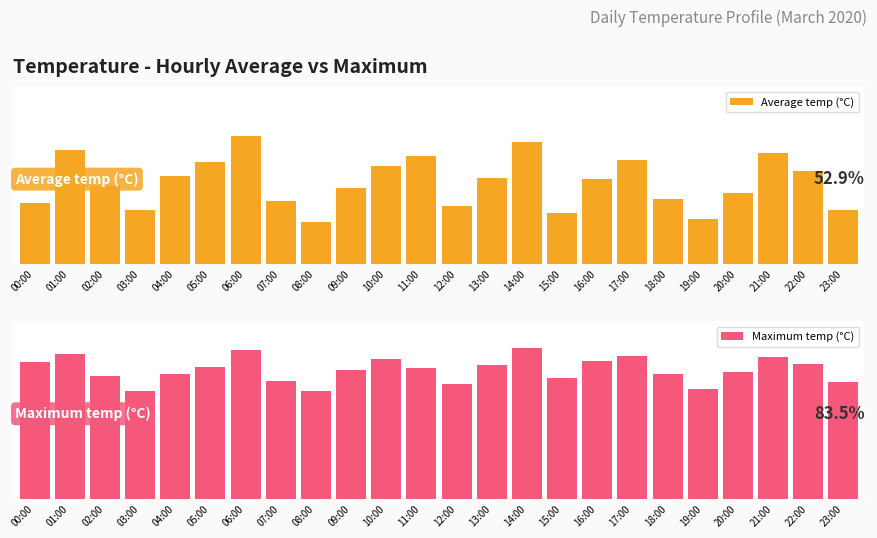

How many bars are there in total?

48